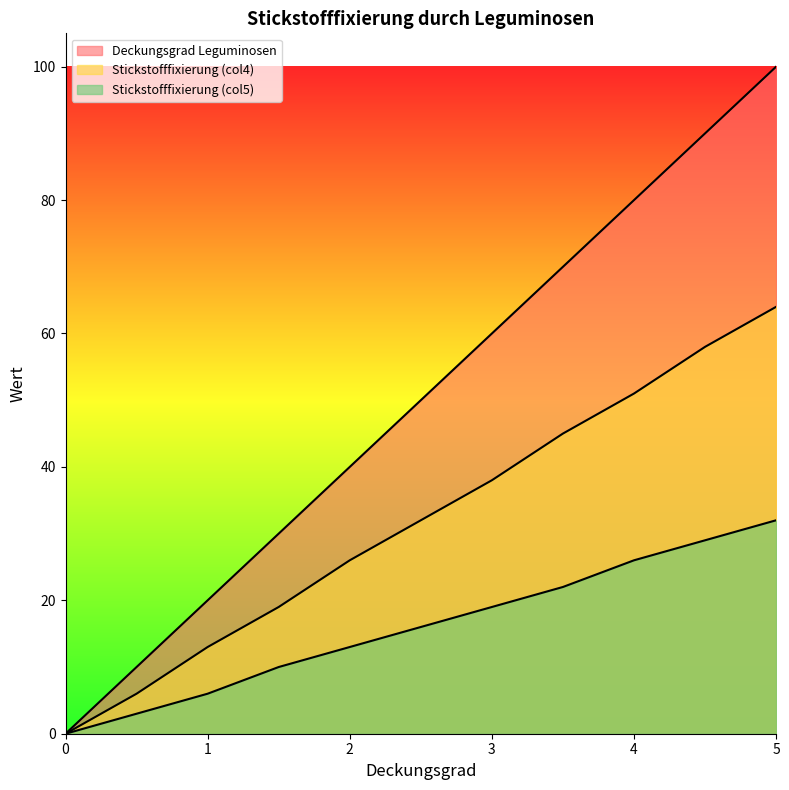

At which label does Stickstofffixierung (col5) first exceed 16?

3.0